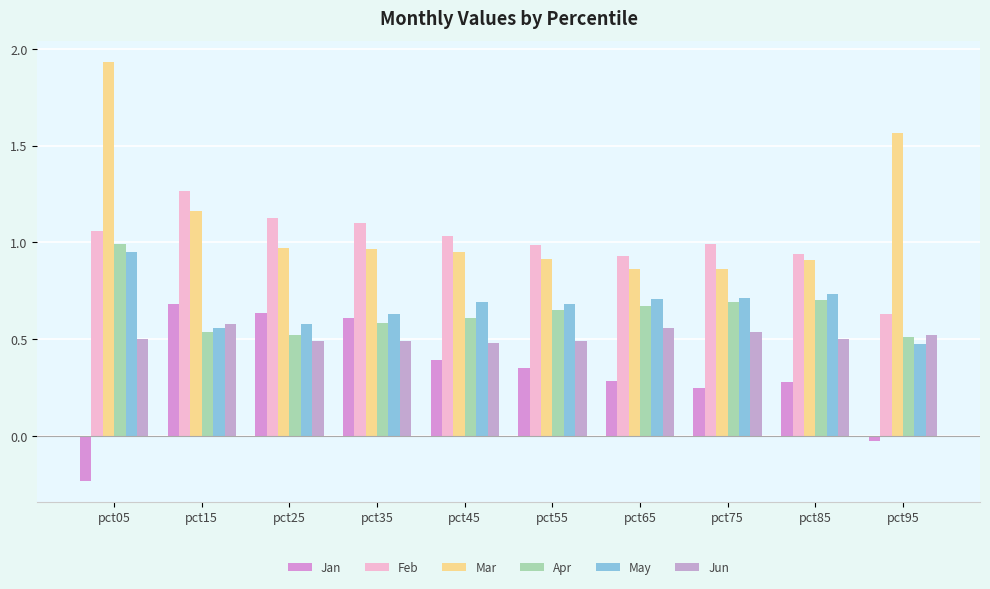

Reading left to right, what are all the values shown in this chart?

Jan: pct05=-0.2	pct15=0.7	pct25=0.6	pct35=0.6	pct45=0.4	pct55=0.4	pct65=0.3	pct75=0.2	pct85=0.3	pct95=-0.0
Feb: pct05=1.1	pct15=1.3	pct25=1.1	pct35=1.1	pct45=1.0	pct55=1.0	pct65=0.9	pct75=1.0	pct85=0.9	pct95=0.6
Mar: pct05=1.9	pct15=1.2	pct25=1.0	pct35=1.0	pct45=0.9	pct55=0.9	pct65=0.9	pct75=0.9	pct85=0.9	pct95=1.6
Apr: pct05=1.0	pct15=0.5	pct25=0.5	pct35=0.6	pct45=0.6	pct55=0.7	pct65=0.7	pct75=0.7	pct85=0.7	pct95=0.5
May: pct05=1.0	pct15=0.6	pct25=0.6	pct35=0.6	pct45=0.7	pct55=0.7	pct65=0.7	pct75=0.7	pct85=0.7	pct95=0.5
Jun: pct05=0.5	pct15=0.6	pct25=0.5	pct35=0.5	pct45=0.5	pct55=0.5	pct65=0.6	pct75=0.5	pct85=0.5	pct95=0.5